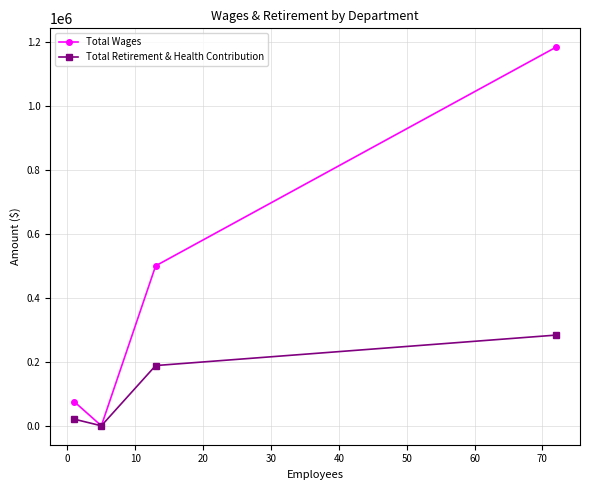

How many categories are shown in the chart?

4